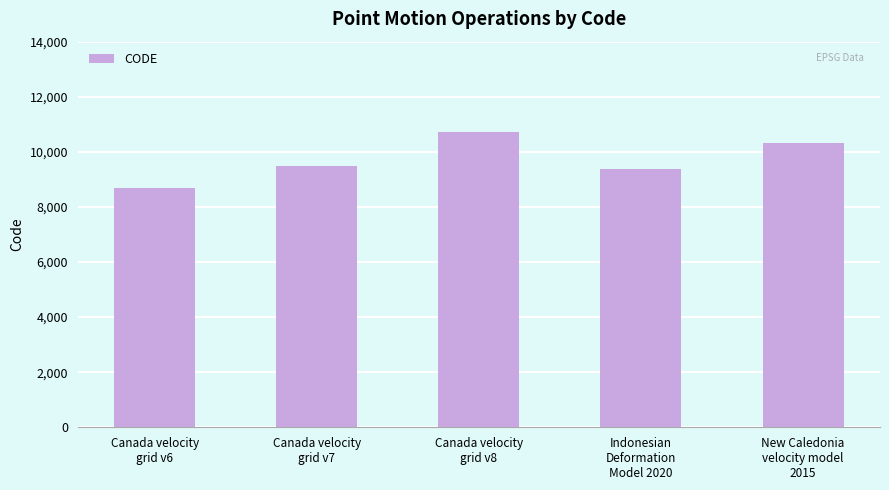

True or false: the data shows 12310 at Indonesian
Deformation
Model 2020.

False